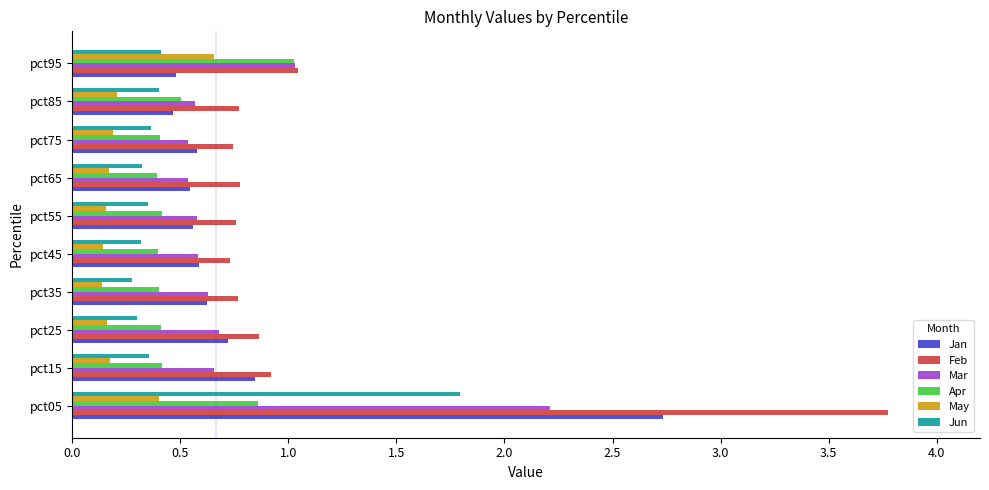

Is it true that Feb equals 0.2 at pct85?

False